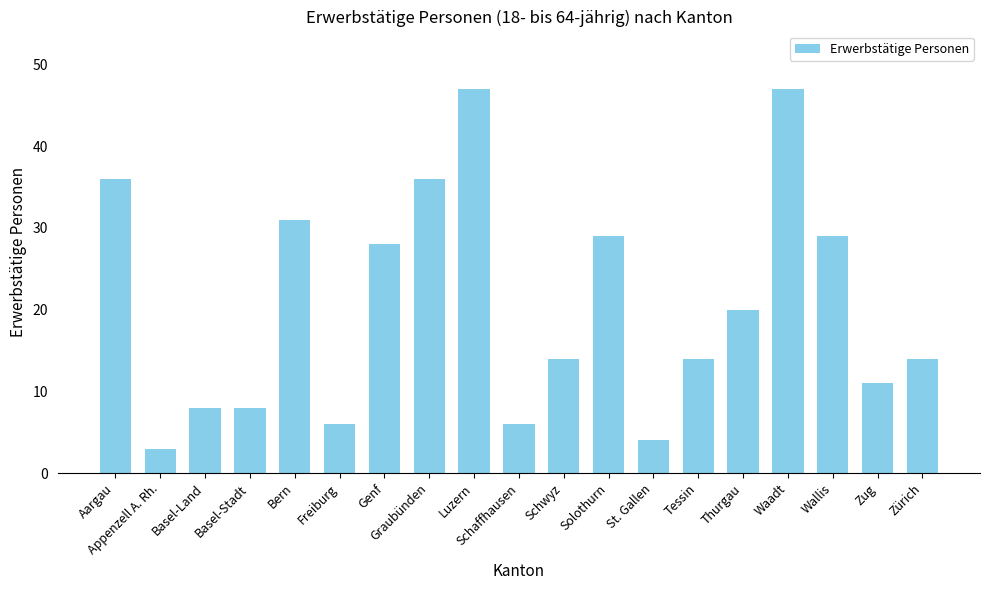

What position from the left is Basel-Stadt?

4